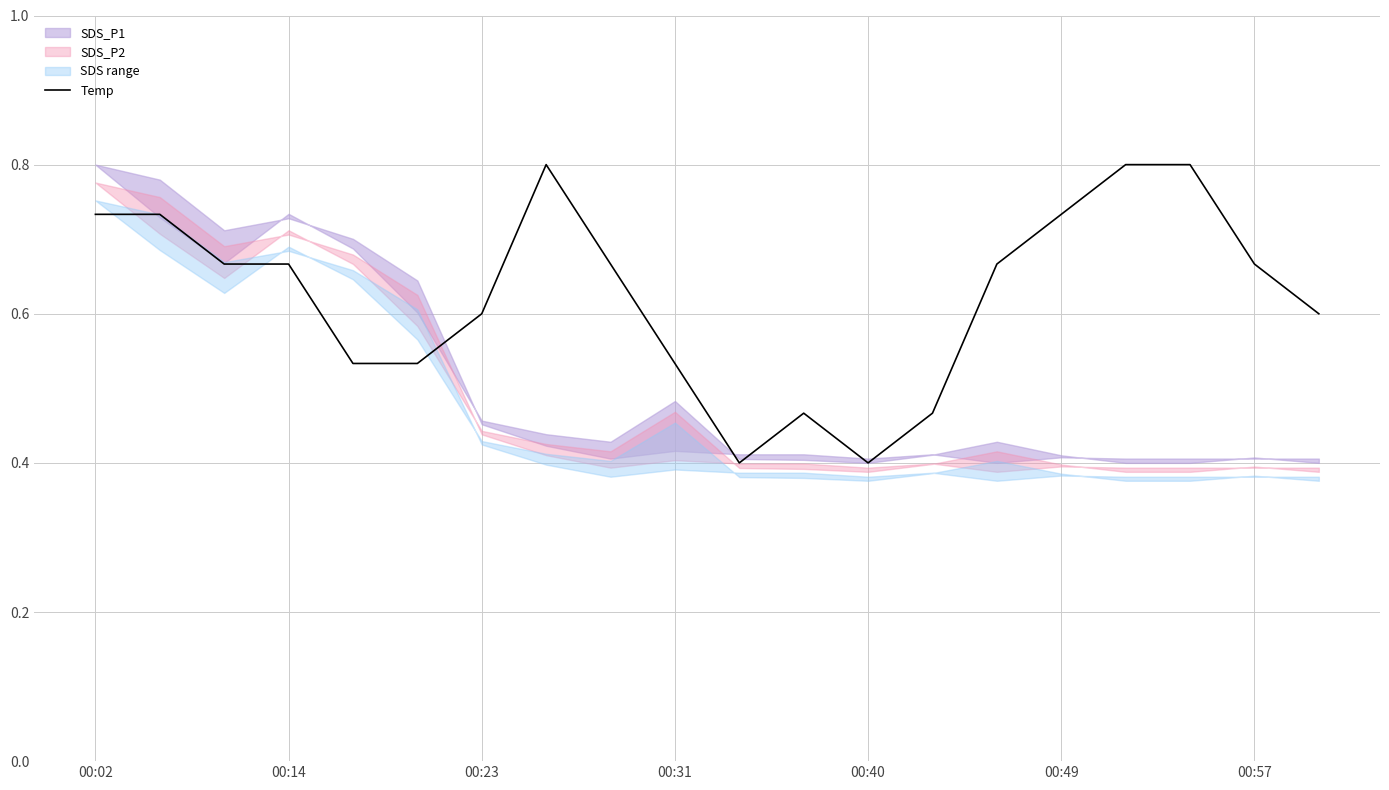

True or false: Temp has a value of 0.6 at 00:23.

True